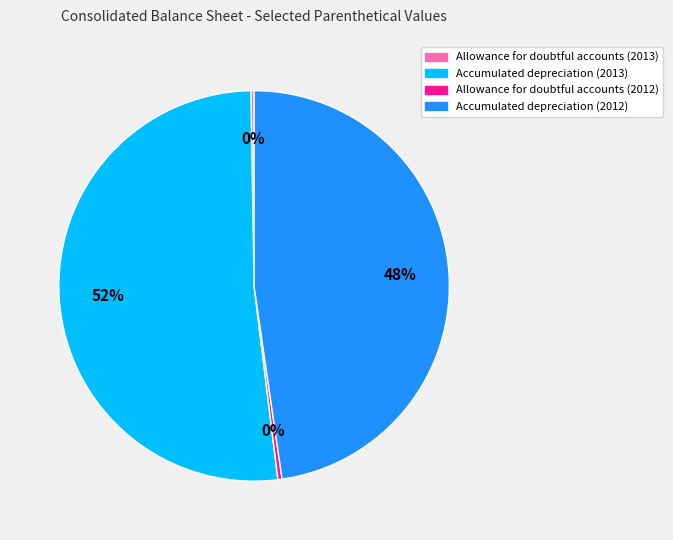

Is it true that Accumulated depreciation (2013) is 43% of the pie?

False